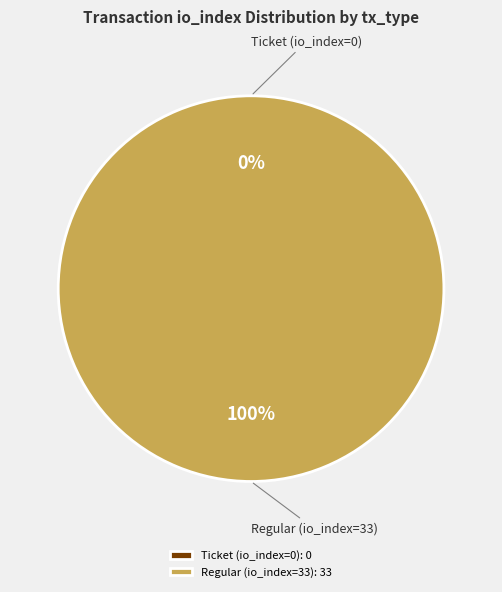

Which category has the biggest portion of the pie?

Regular (io_index=33)